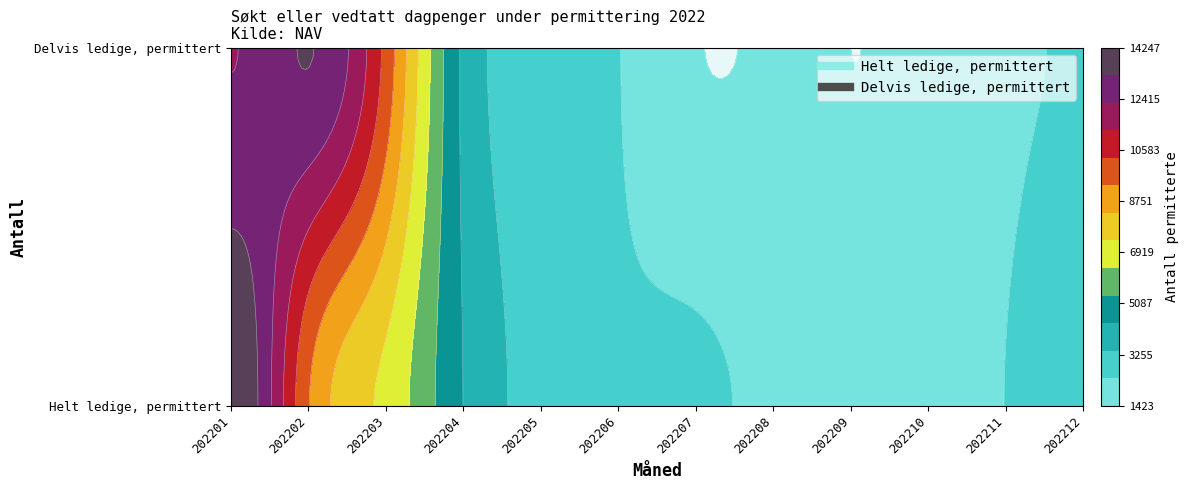

Reading right to left, extract all data points from this chart.

Helt ledige, permittert: 202212=3358	202211=2430	202210=1841	202209=1673	202208=2070	202207=2609	202206=2543	202205=3005	202204=4374	202203=7079	202202=9385	202201=14247
Delvis ledige, permittert: 202212=2515	202211=2135	202210=1622	202209=1423	202208=1507	202207=1465	202206=2444	202205=3052	202204=4195	202203=9981	202202=13298	202201=12244